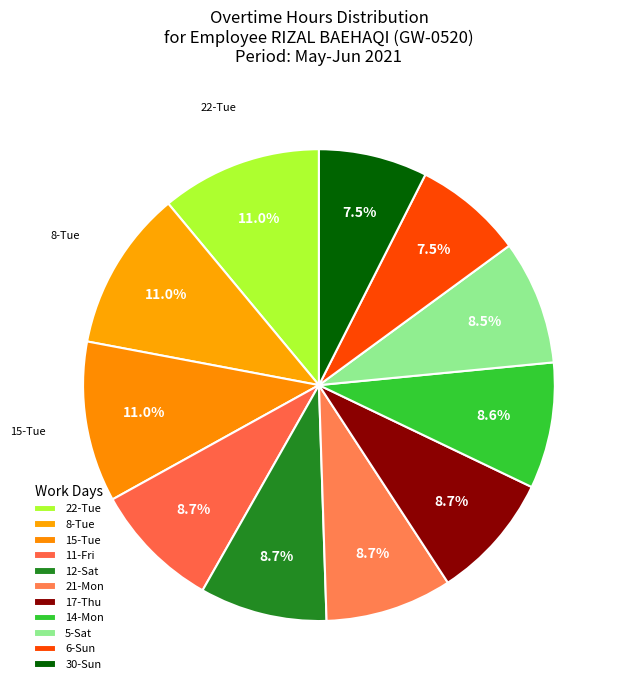

Which slice is the smallest?

30-Sun